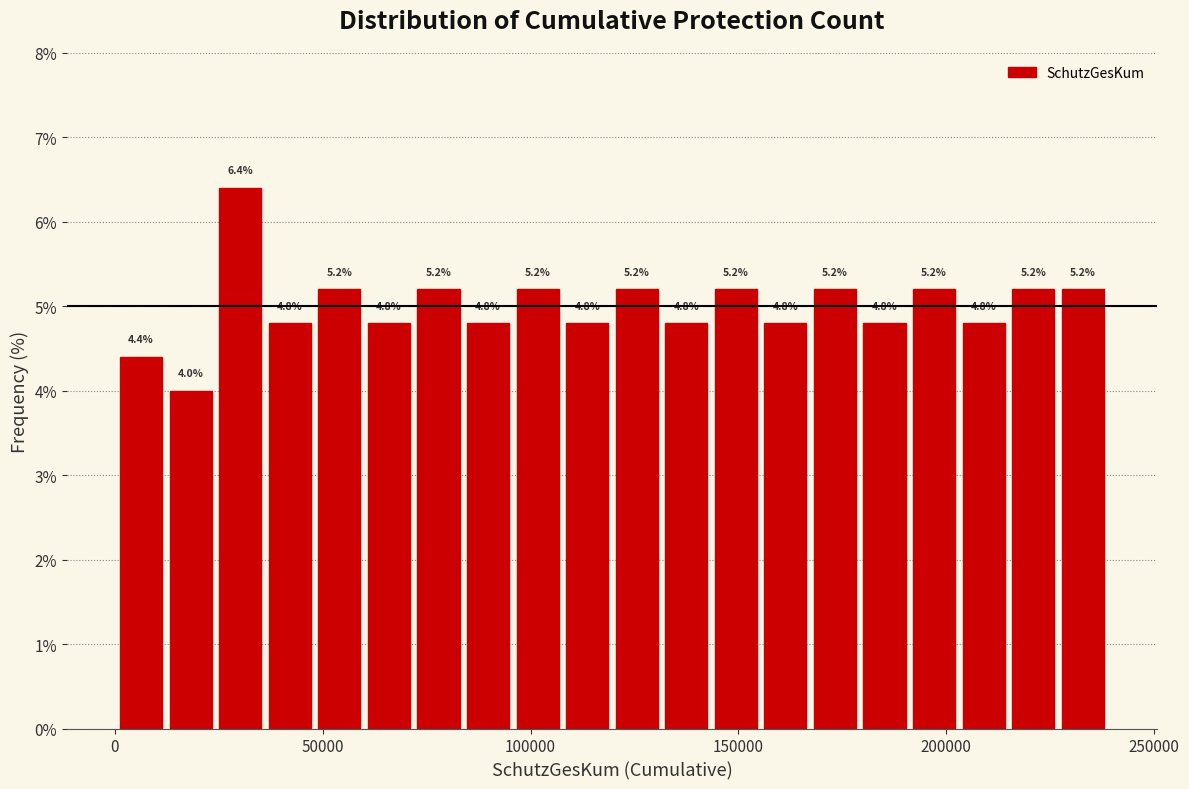

Around what value on the x-axis is the tallest bar? Give the approximate position of its centre, as read against the axis.

30000